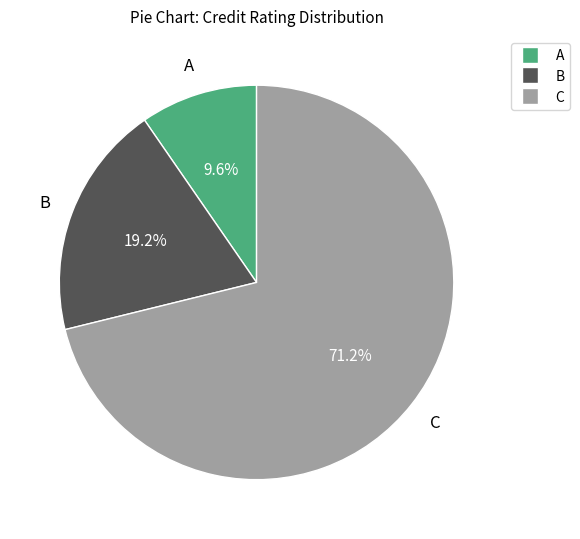

Is there any slice that represents more than half of the pie?

Yes